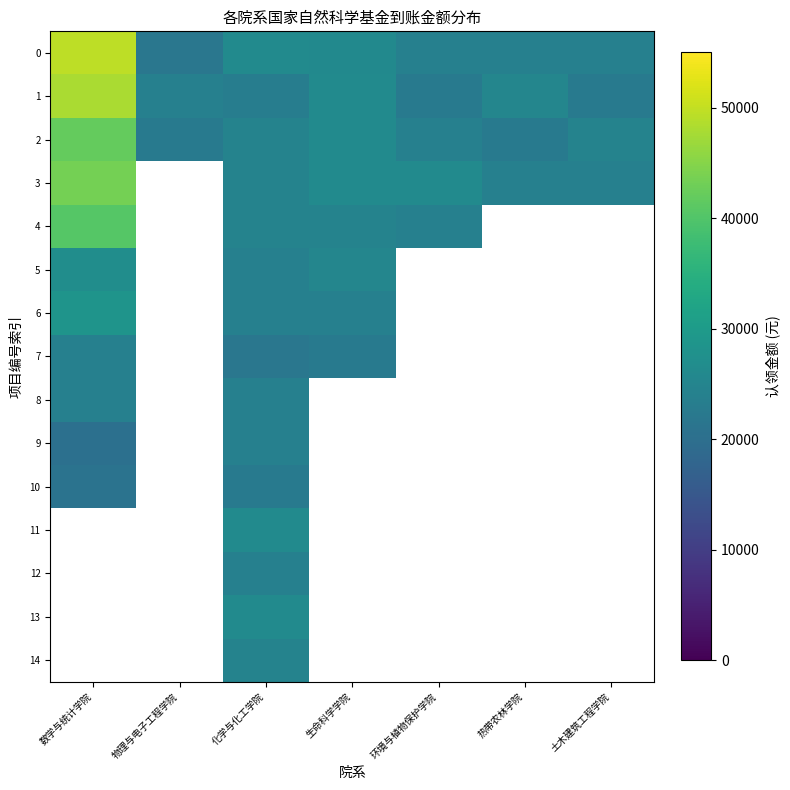

At which category is the sum across all series the highest?

化学与化工学院